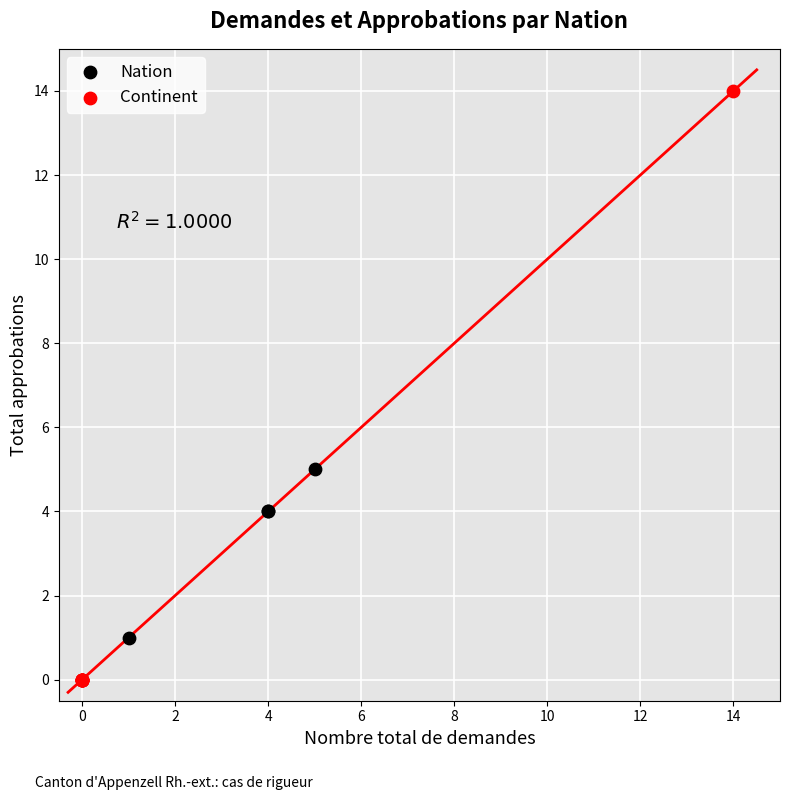

Which series reaches the maximum Y coordinate?

Continent